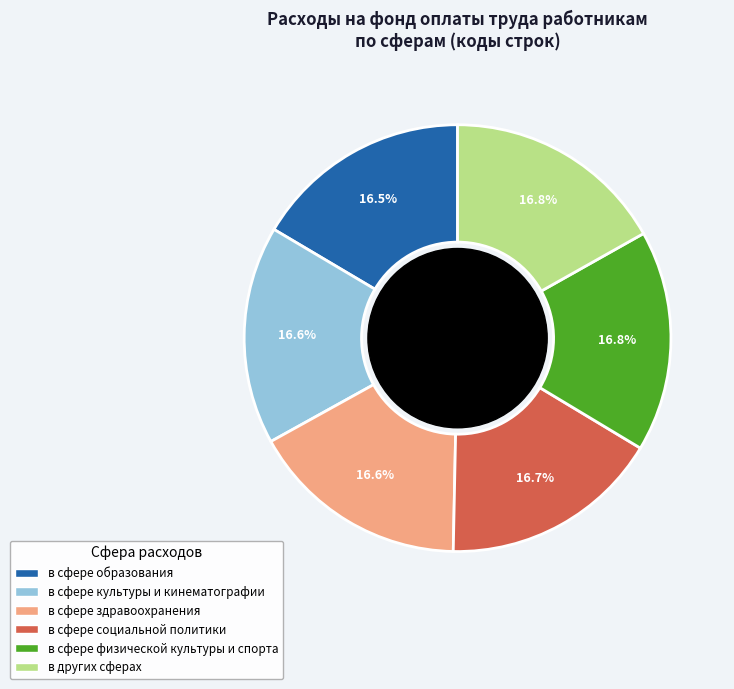

What is the ratio of the value at в сфере физической культуры и спорта to the value at в сфере культуры и кинематографии?

1.0